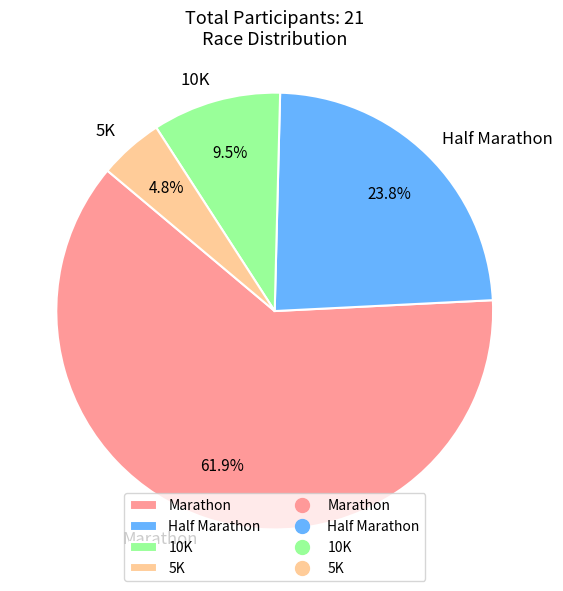

What is the largest slice in the pie chart?

Marathon